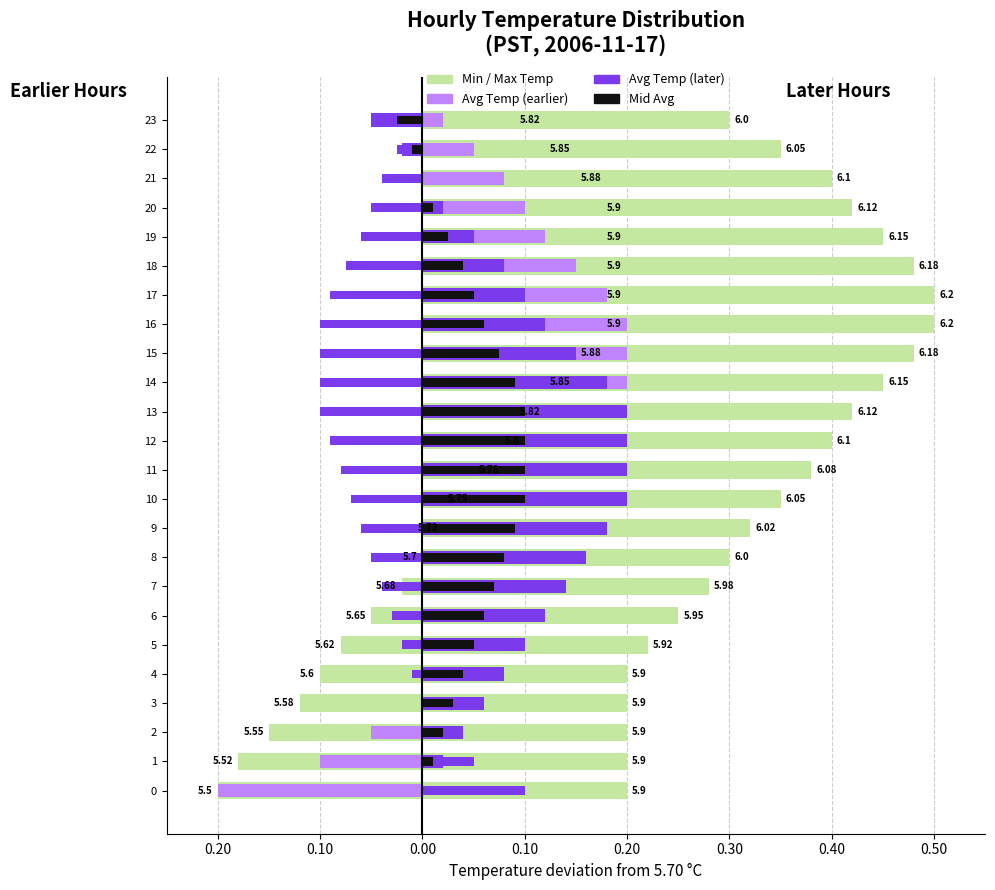

At which category is the sum across all series the highest?

15